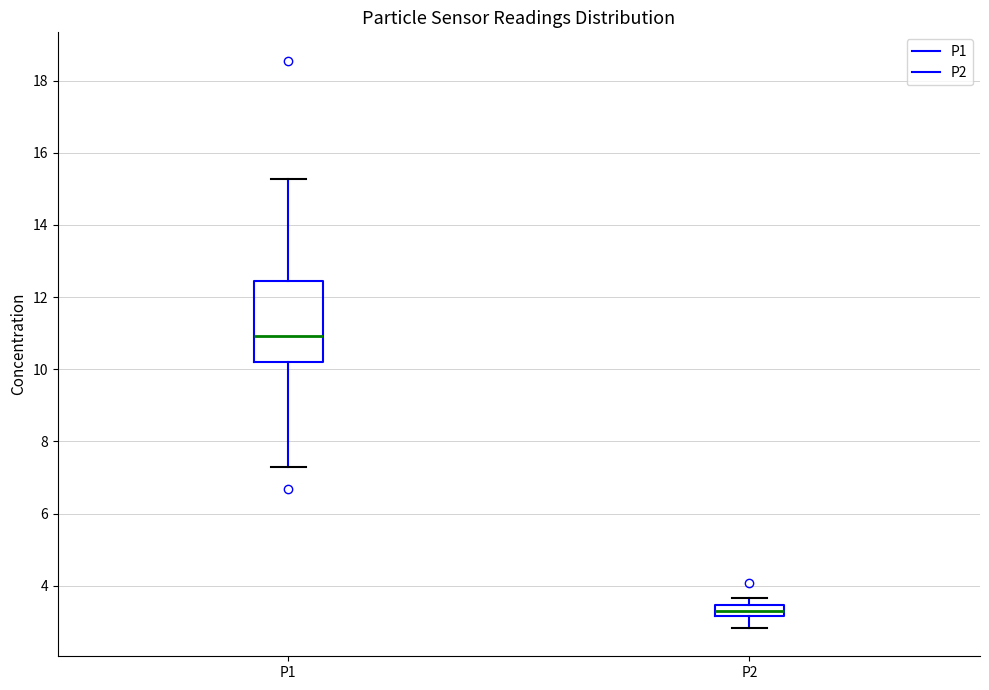

Where does the lower whisker of the box for P1 end on the y-axis? The values are not printed on the chart, so give them approximately, as read against the axis.

7.2